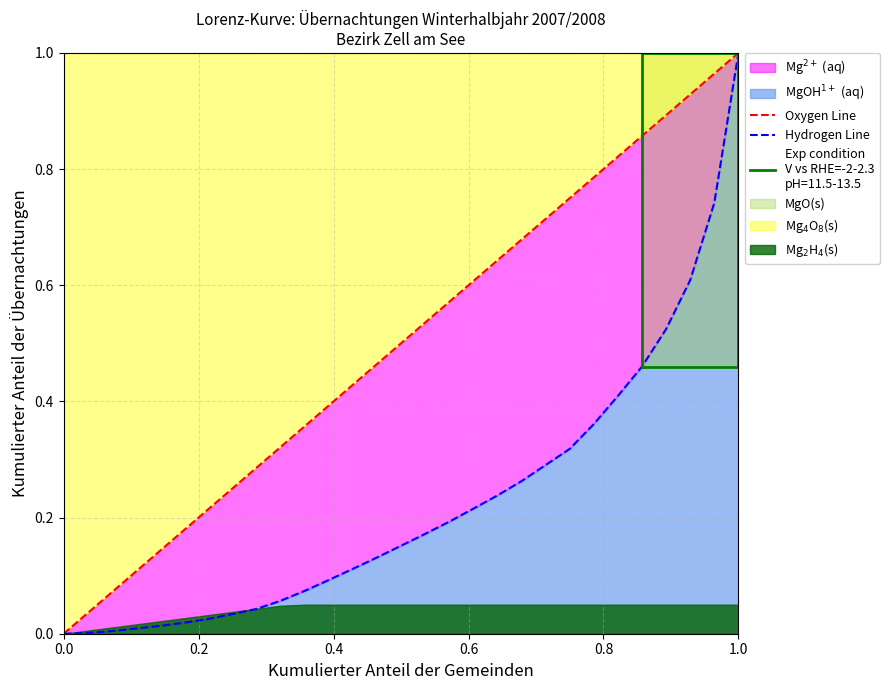

What is the approximate value of kumulierte Anteile der Übernachtungen at 9?

0.1